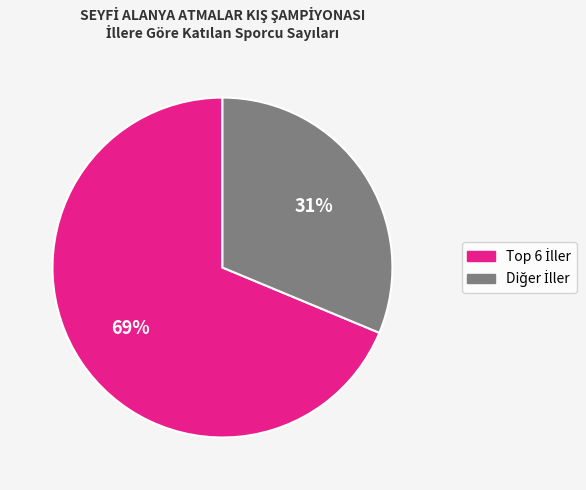

Does any single category account for the majority?

Yes